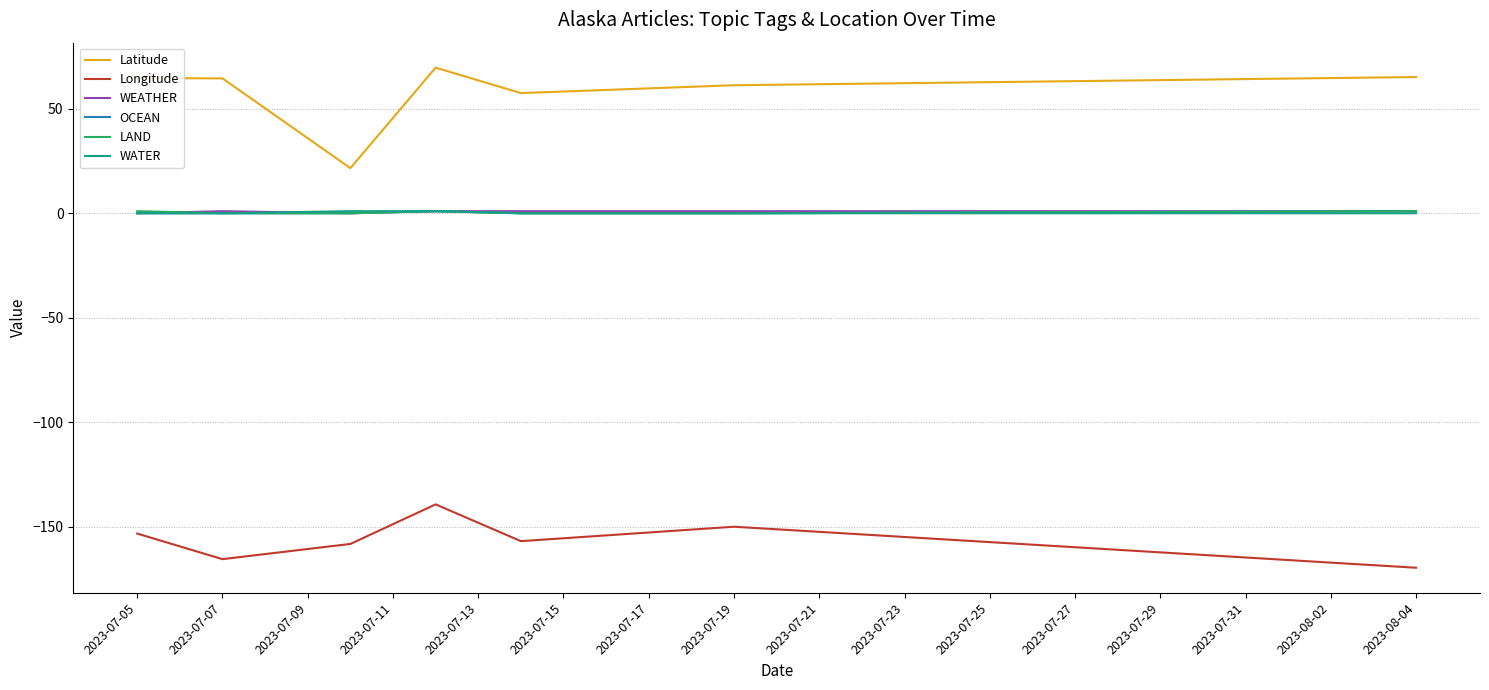

In Latitude, how many points are lower than both neighbors (excluding endpoints)?

2